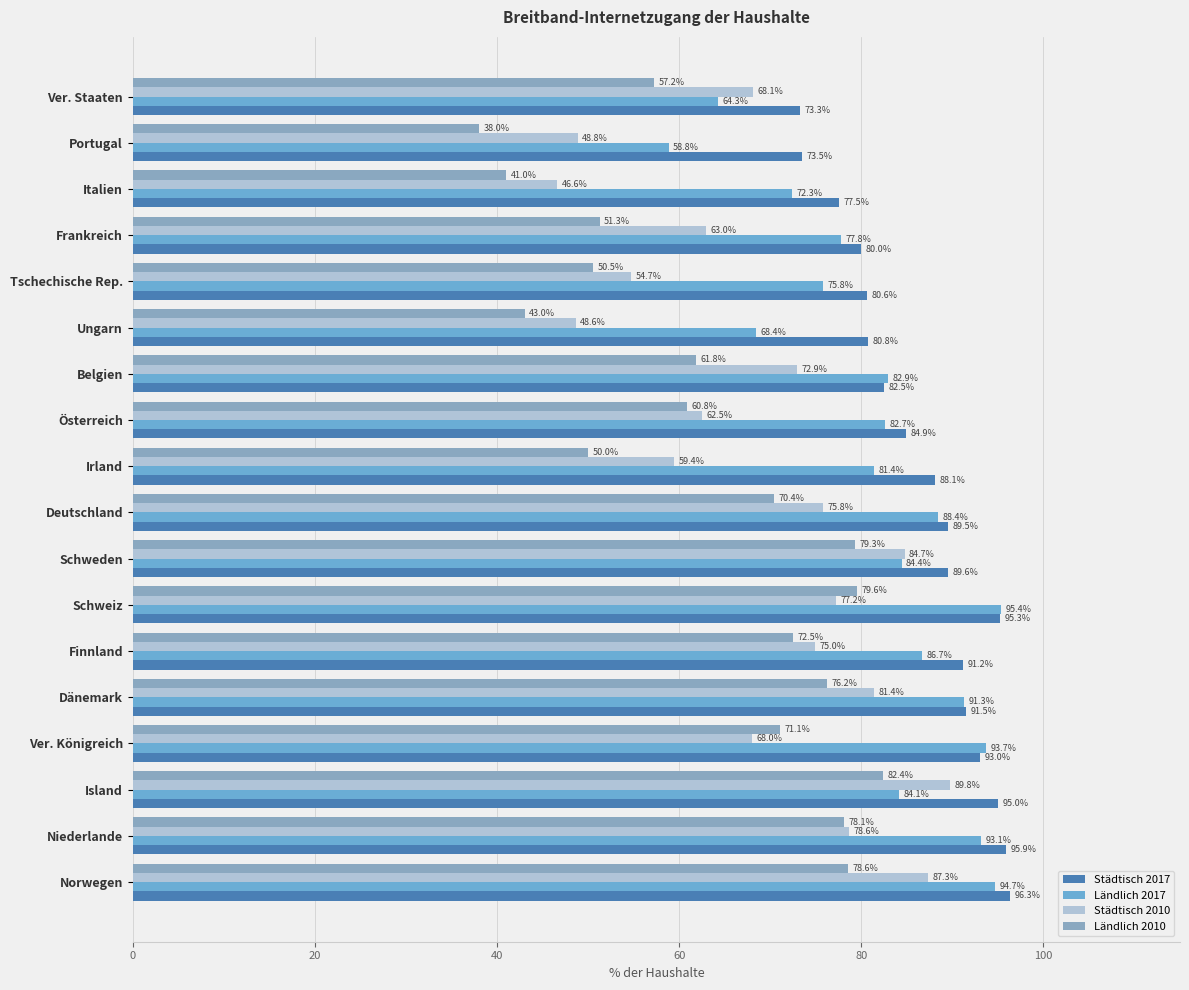

How many distinct data groups are displayed?

4